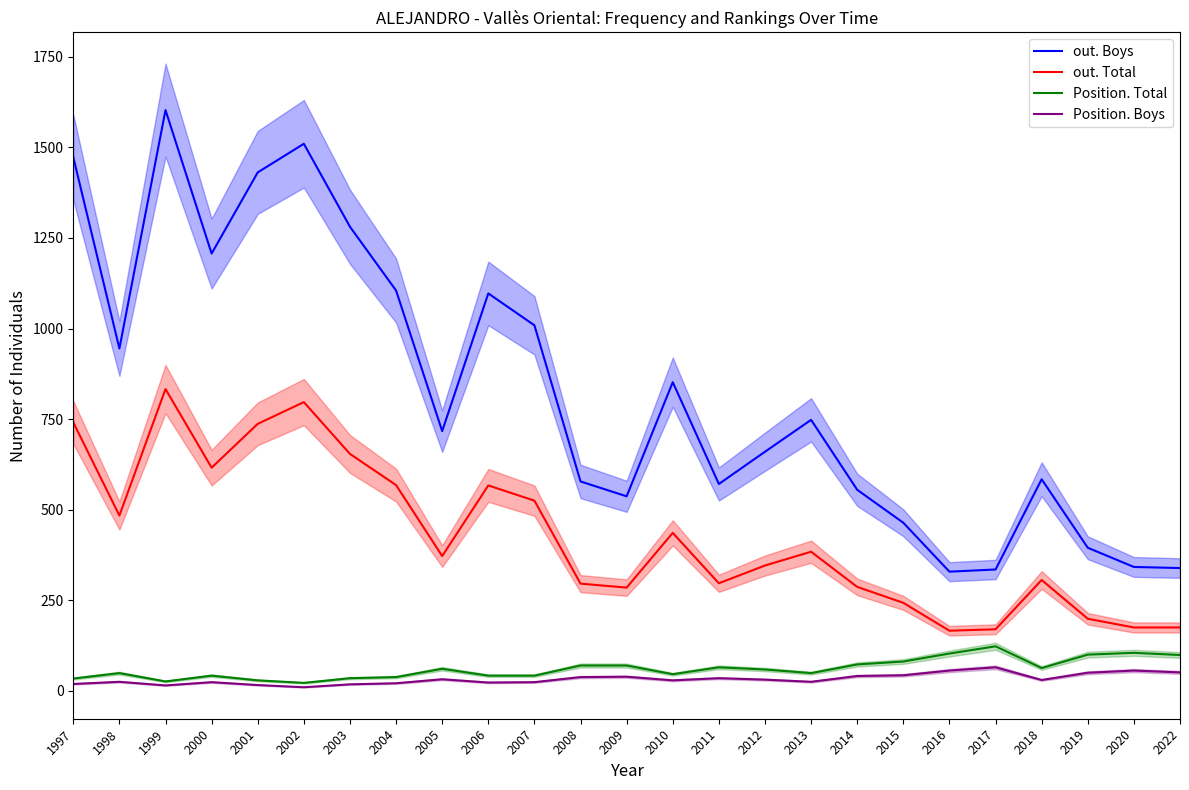

True or false: out. Boys and out. Total intersect in this chart.

False